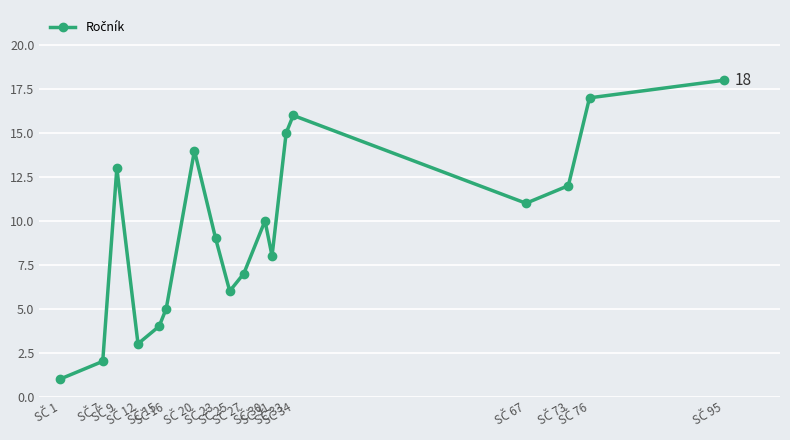

What is the difference between the maximum and minimum values?

17